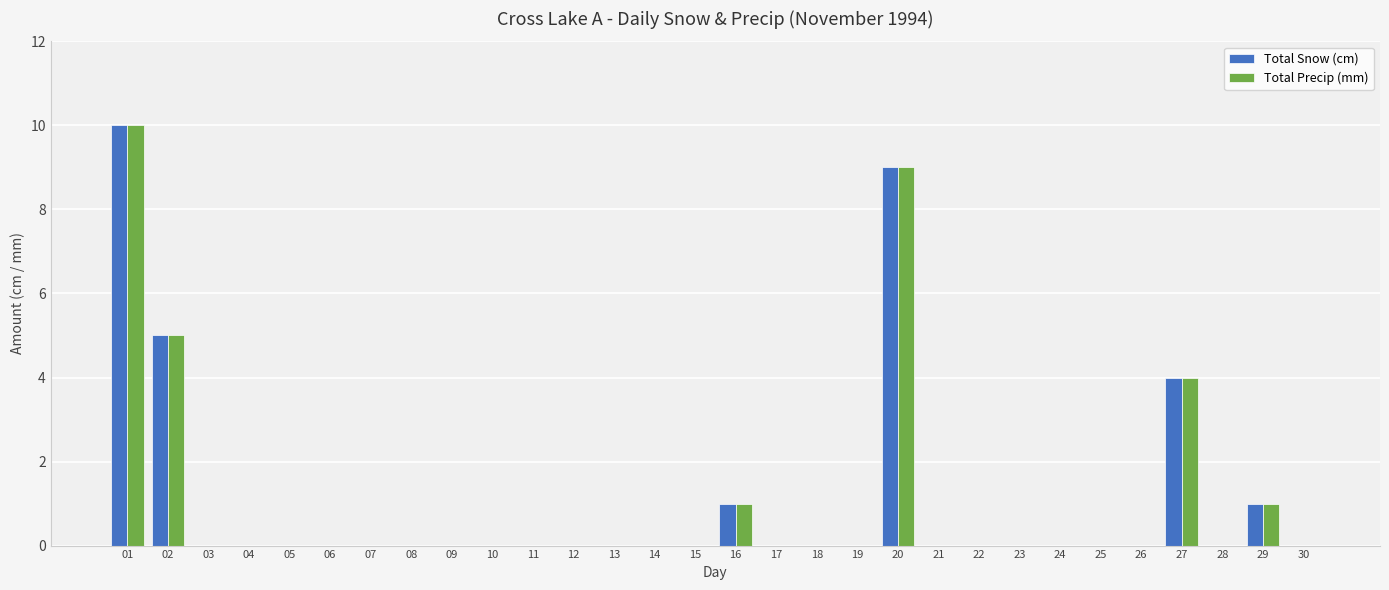

The Total Precip (mm) series shows 4 at 13. True or false?

False